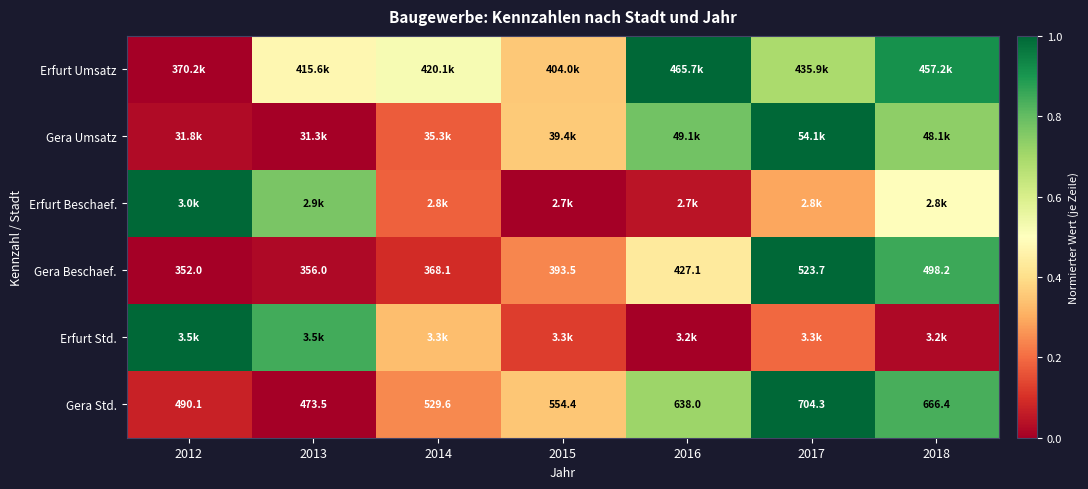

What is the highest value of the Gera Umsatz series?

1.0